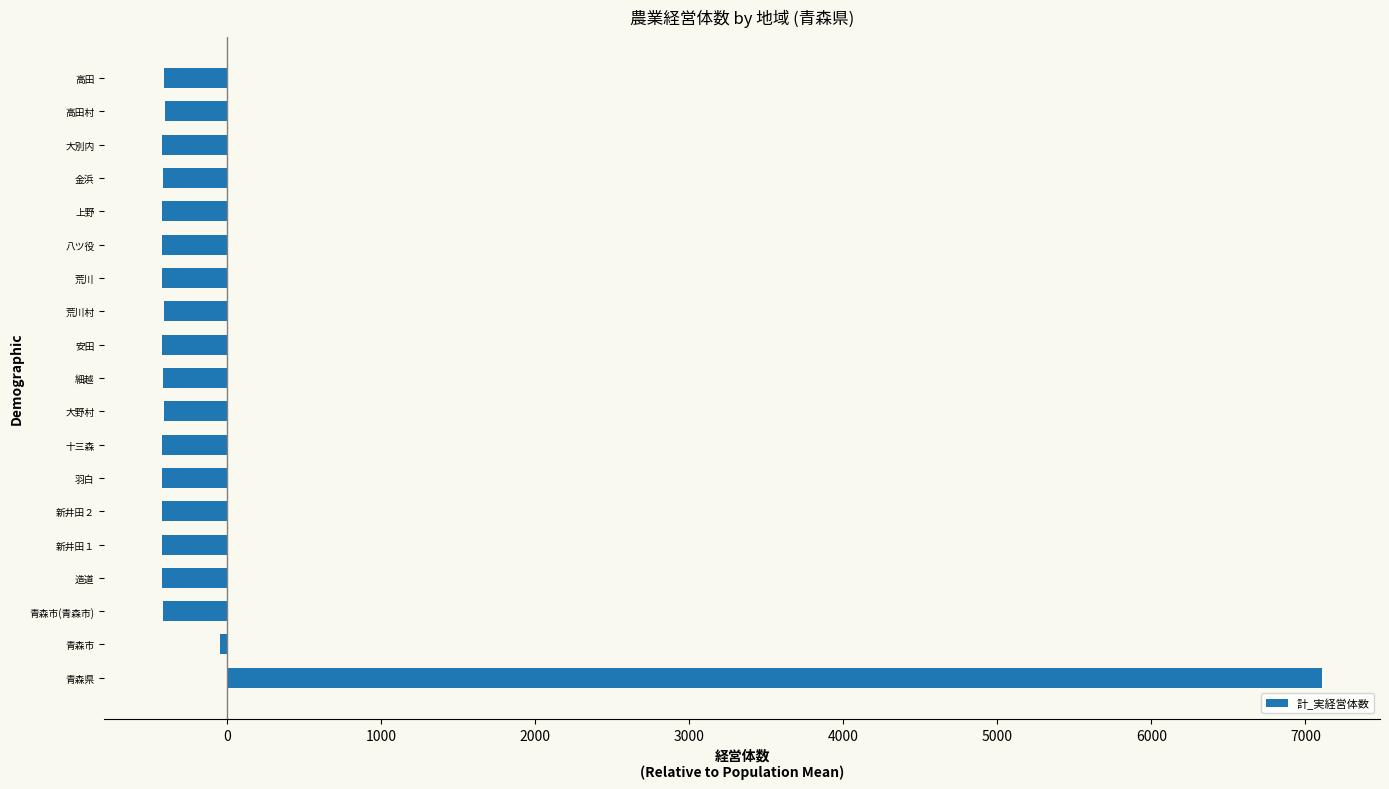

Does the chart contain stacked bars?

No